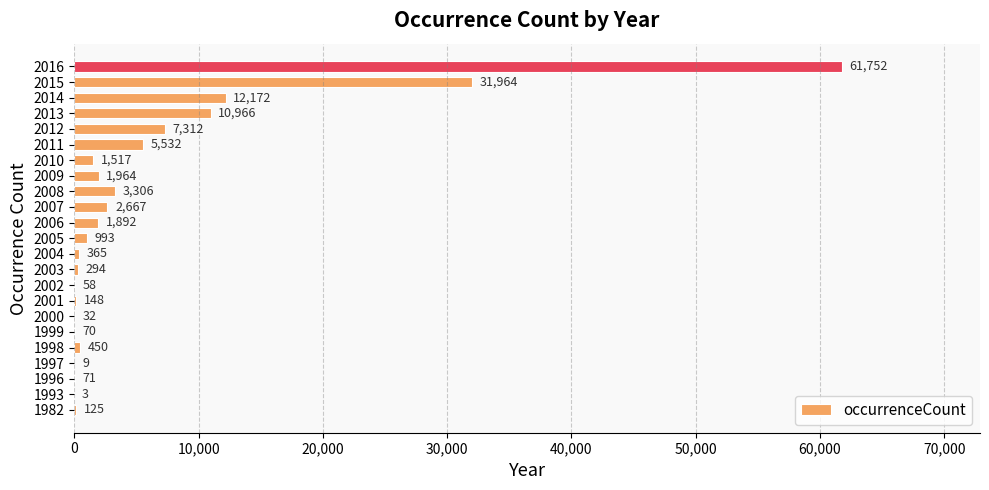

Reading top to bottom, transcribe all the data shown in this chart.

2016=61752	2015=31964	2014=12172	2013=10966	2012=7312	2011=5532	2010=1517	2009=1964	2008=3306	2007=2667	2006=1892	2005=993	2004=365	2003=294	2002=58	2001=148	2000=32	1999=70	1998=450	1997=9	1996=71	1993=3	1982=125